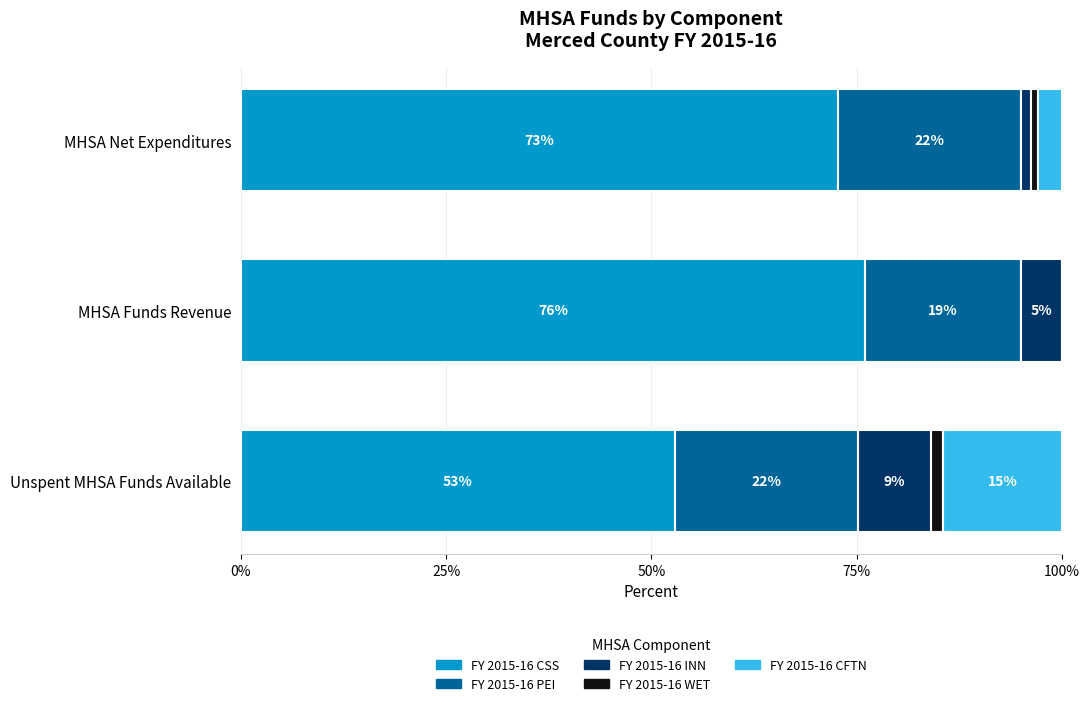

What is the maximum value for FY 2015-16 CSS?

76.0